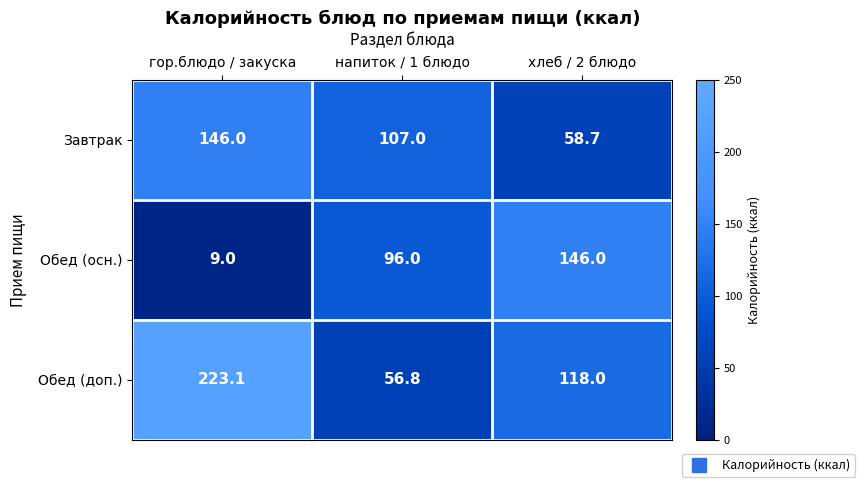

Rank the series by their average value, from highest to lowest.

Обед (доп.), Завтрак, Обед (осн.)